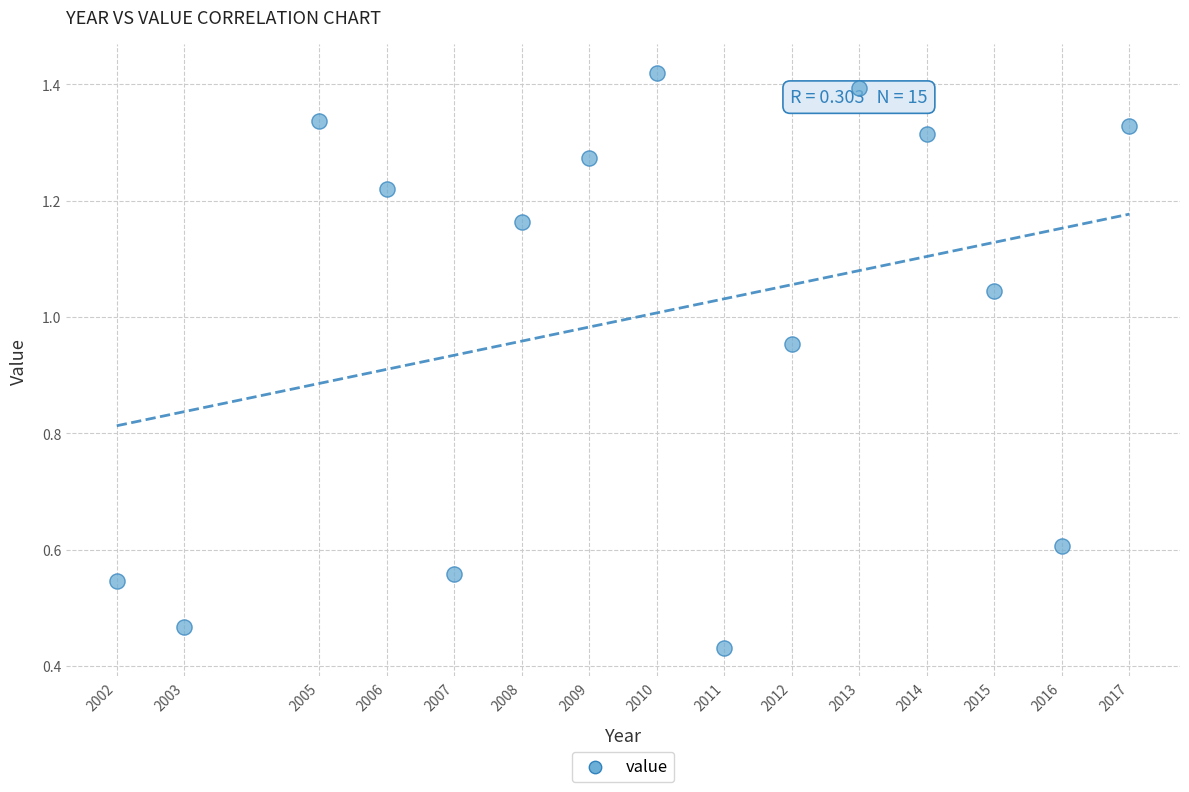

What is the range of X values (max minus min)?

15.0